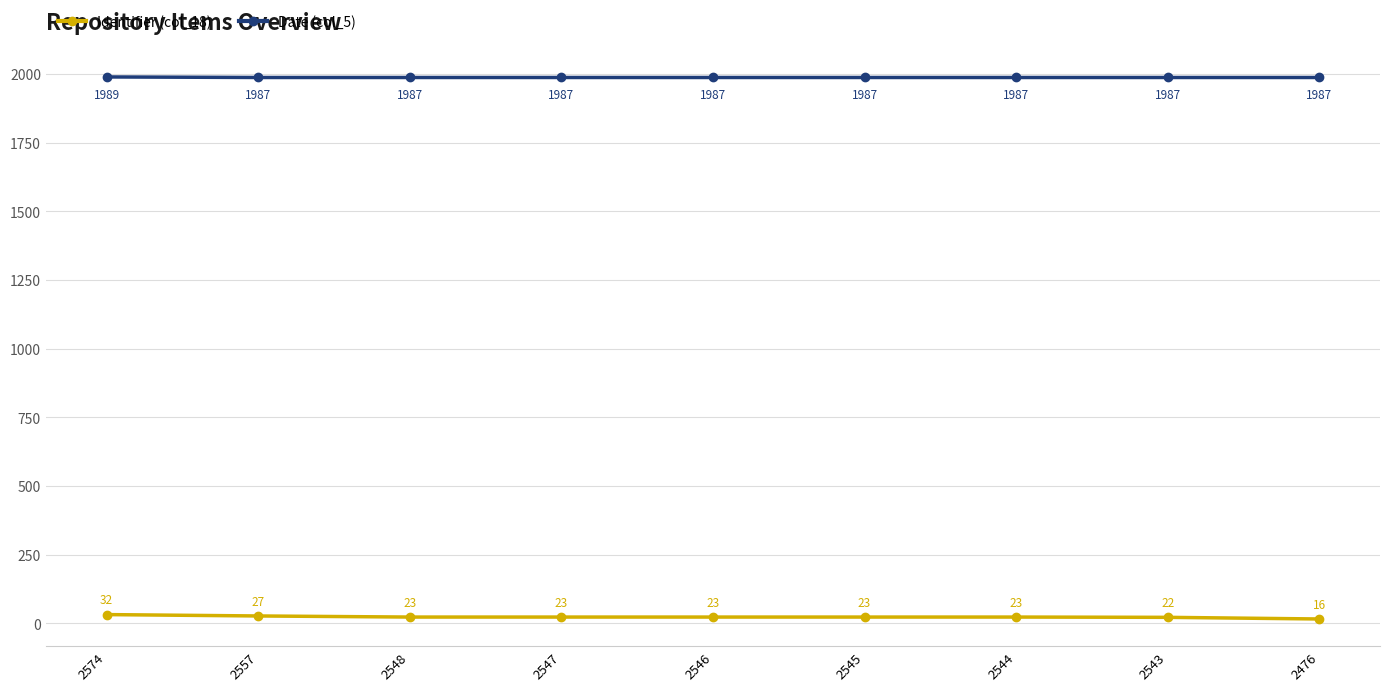

What is the sum of all Date (col_5) values?

17885